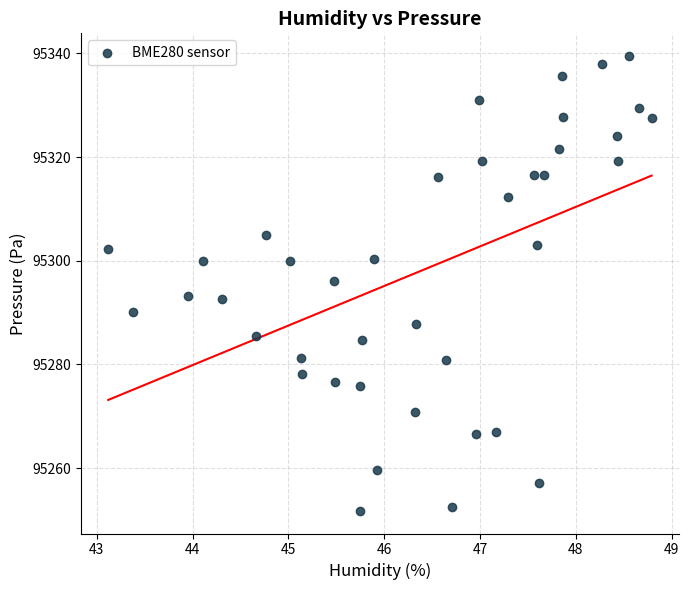

What is the range of Y values (max minus min)?

87.7